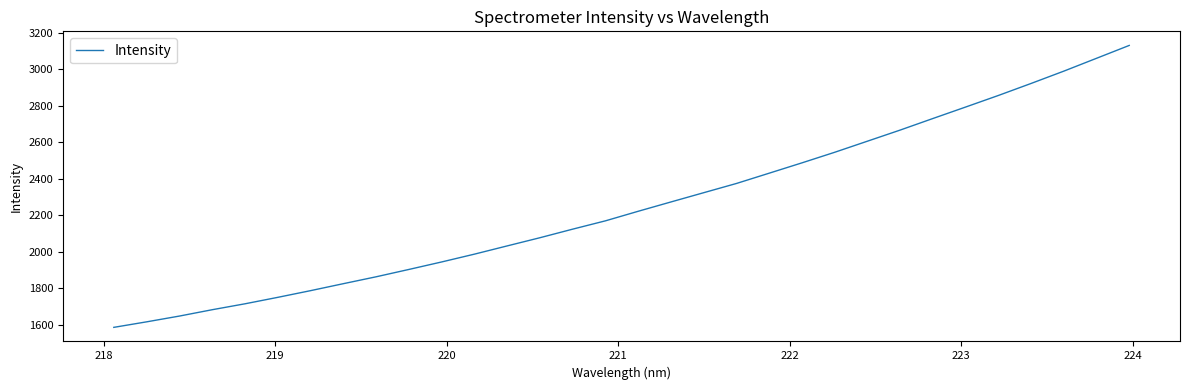

What is the difference between the maximum and minimum values?

1543.8